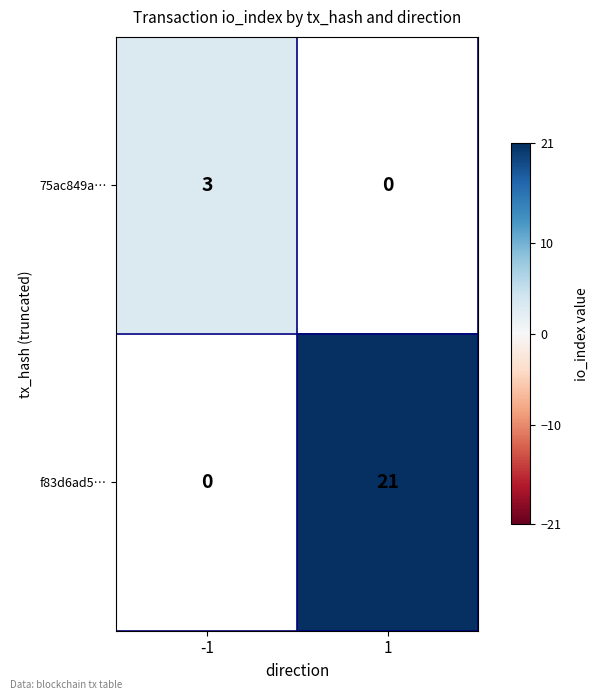

Which label corresponds to the smallest value in the chart?

-1